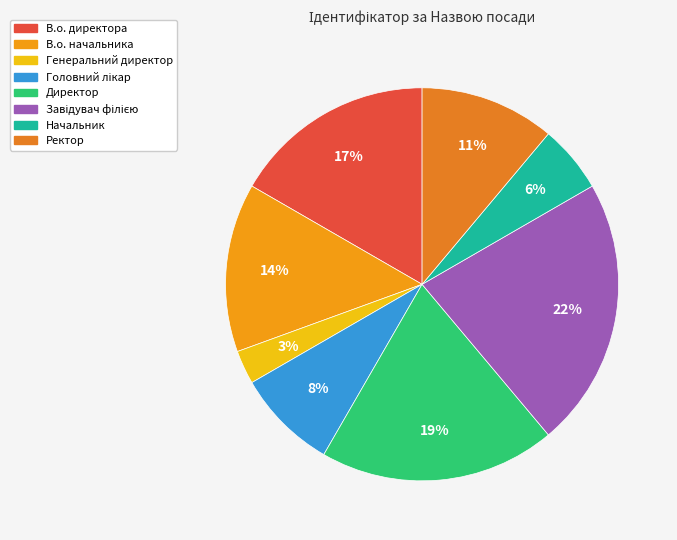

To the nearest percent, what percentage of the pie is Головний лікар?

8%